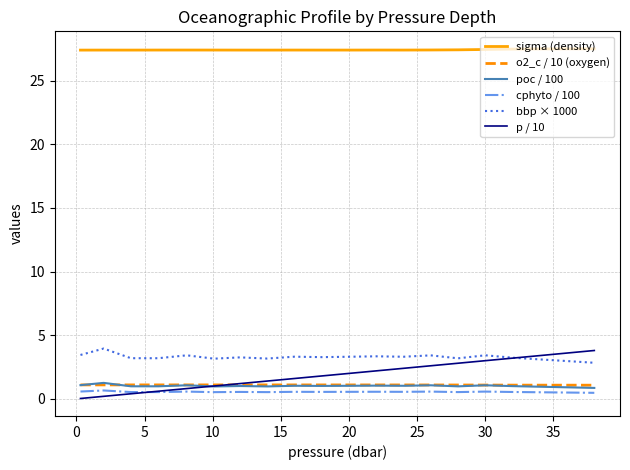

What is the maximum value shown in the chart?

27.5